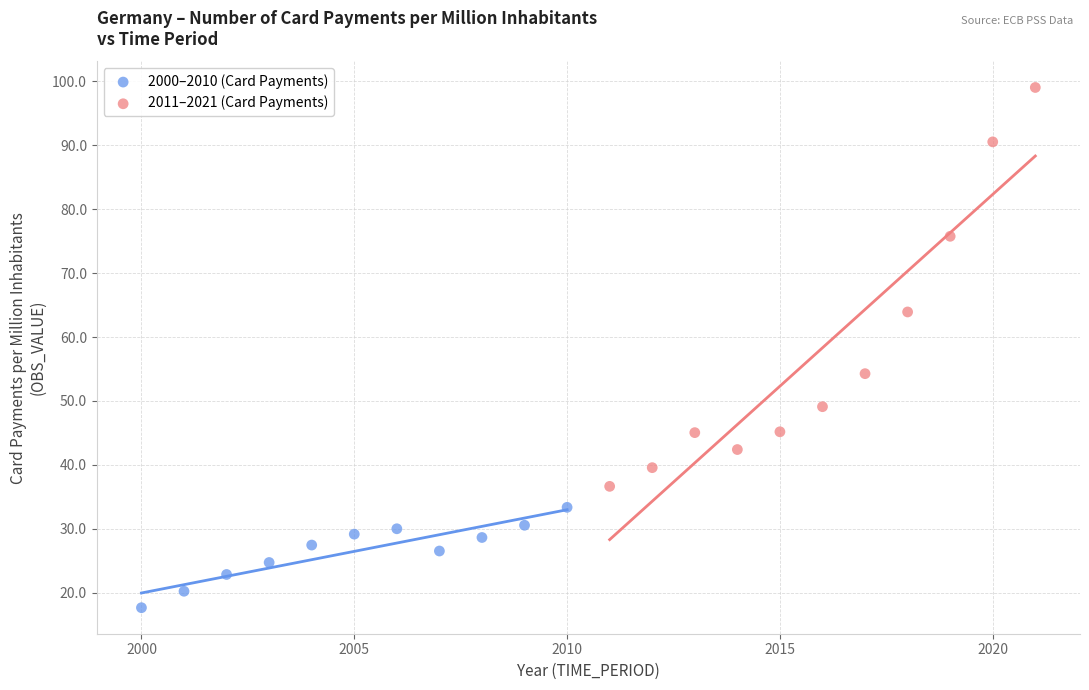

Which series contains the lowest Y value?

2000–2010 (Card Payments)